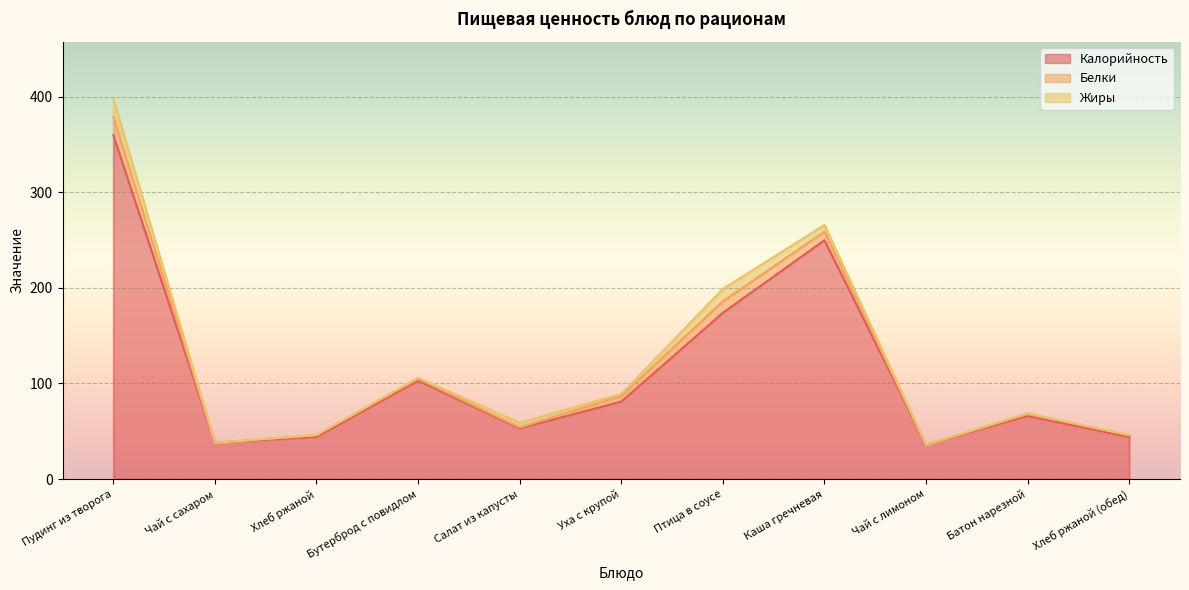

What are all the series names shown in the legend?

Калорийность, Белки, Жиры